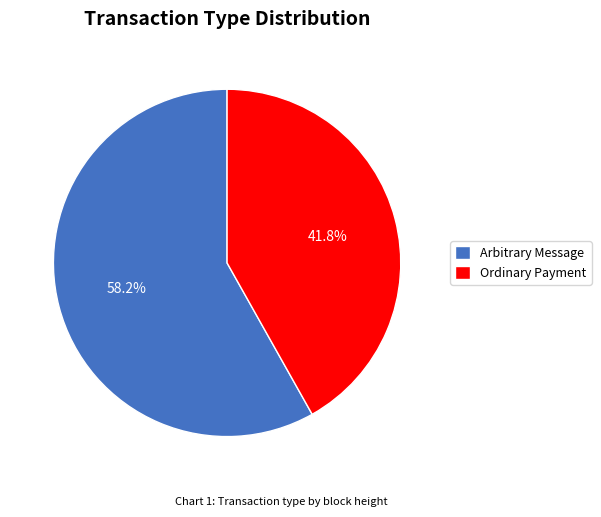

Which slice is the largest?

Arbitrary Message